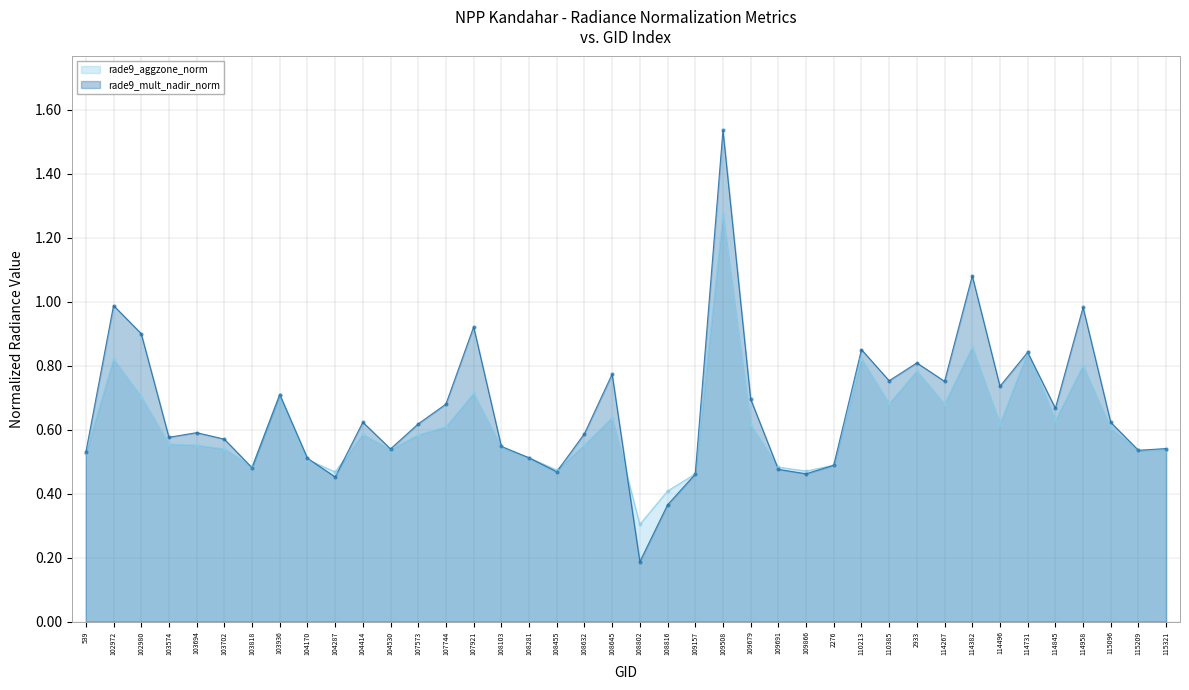

Is the value of rade9_mult_nadir_norm at 115096 greater than the value of rade9_aggzone_norm at 103694?

Yes